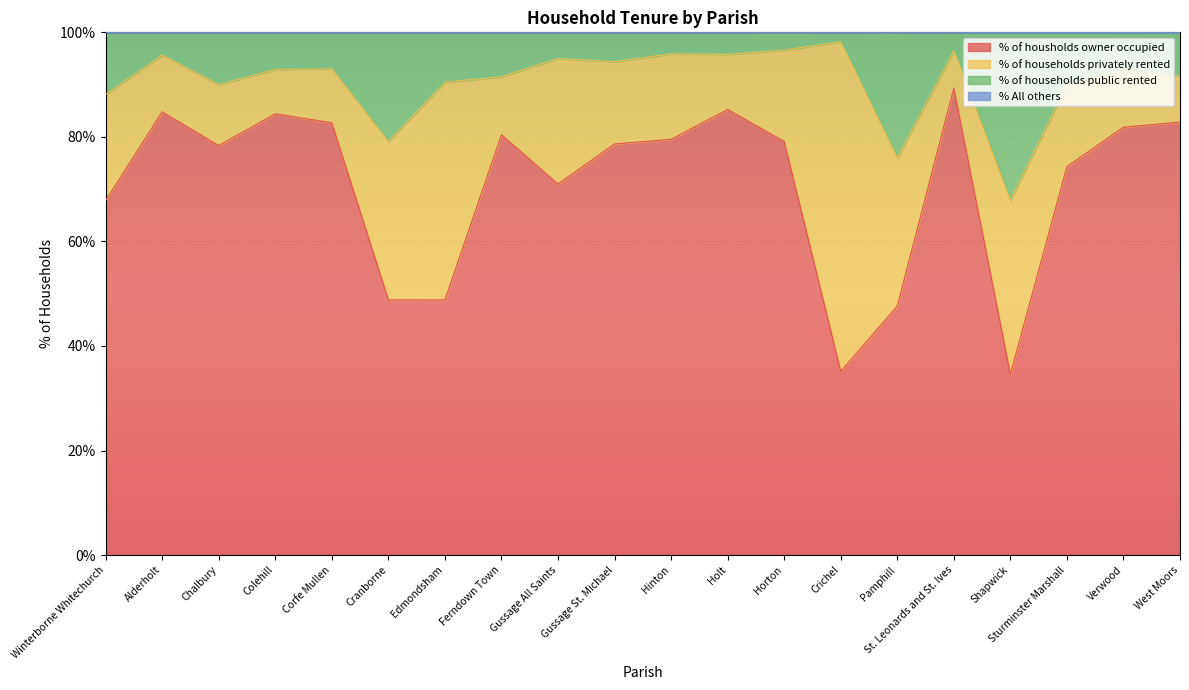

What is the total value across all series at Ferndown Town?

100.0